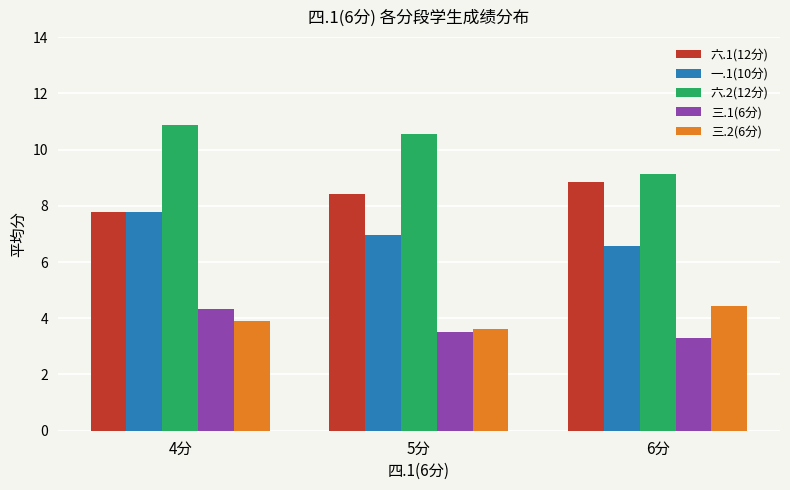

What is the average value of the 一.1(10分) series?

7.1